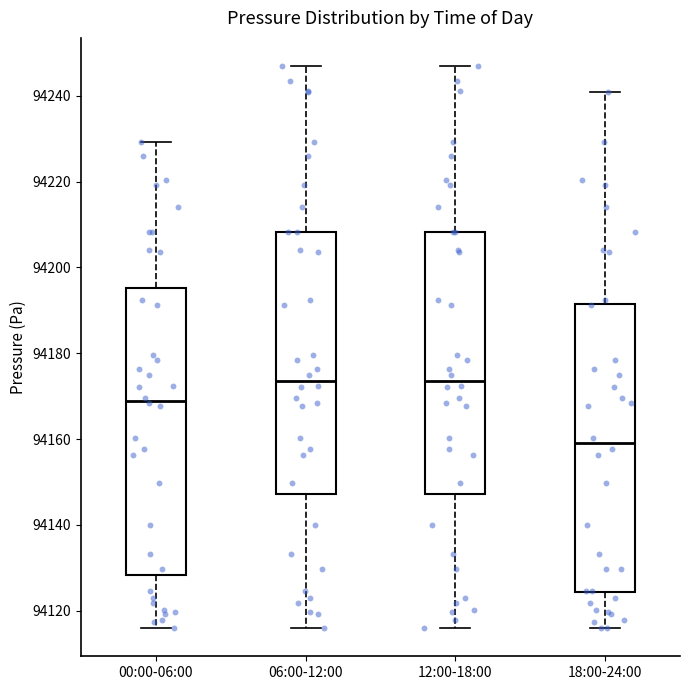

Reading left to right, read every box against the y-axis: the position of its median line, the range the box covers, and the ends of its whiskers. The values are not printed on the chart, so give them approximately, as read against the axis.

00:00-06:00: median 94168, box 94128 to 94196, whiskers 94116 to 94230
06:00-12:00: median 94174, box 94148 to 94208, whiskers 94116 to 94246
12:00-18:00: median 94174, box 94148 to 94208, whiskers 94116 to 94246
18:00-24:00: median 94158, box 94124 to 94192, whiskers 94116 to 94240